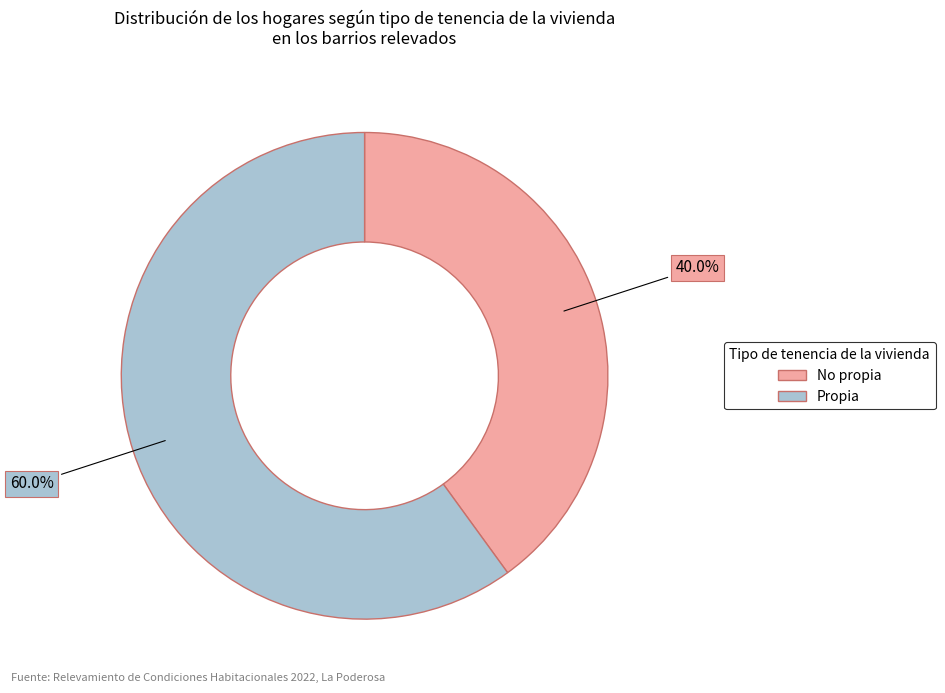

Which slice is the largest?

Propia